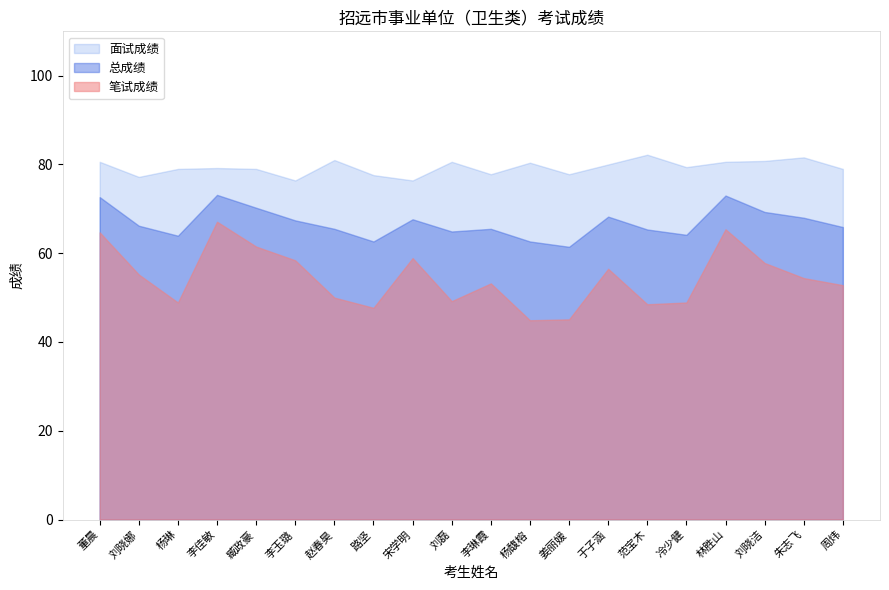

How many values in the 笔试成绩 series exceed 54?

10